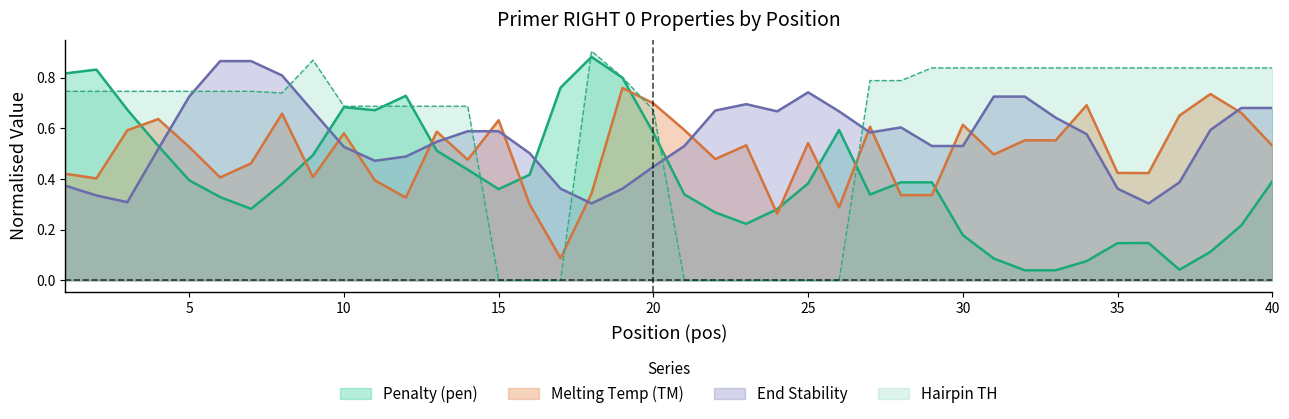

What is the difference between the pen values at 12 and 11?

0.1